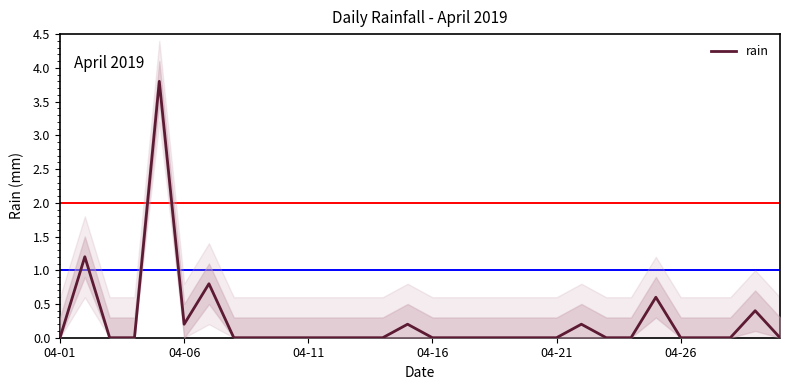

The chart shows a value of 0.4 at 28. True or false?

True